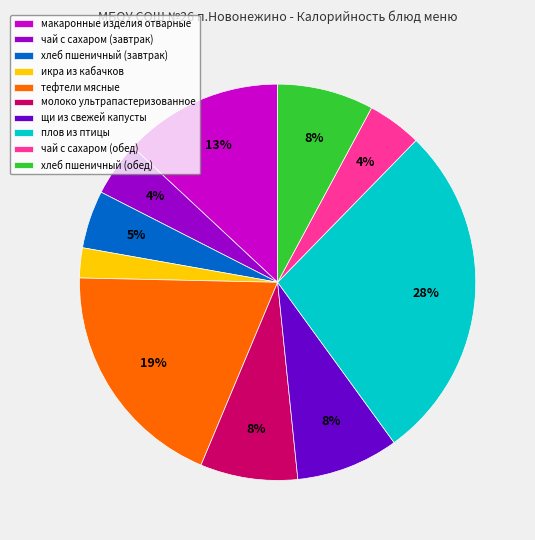

Is it true that тефтели мясные is 5% of the pie?

False